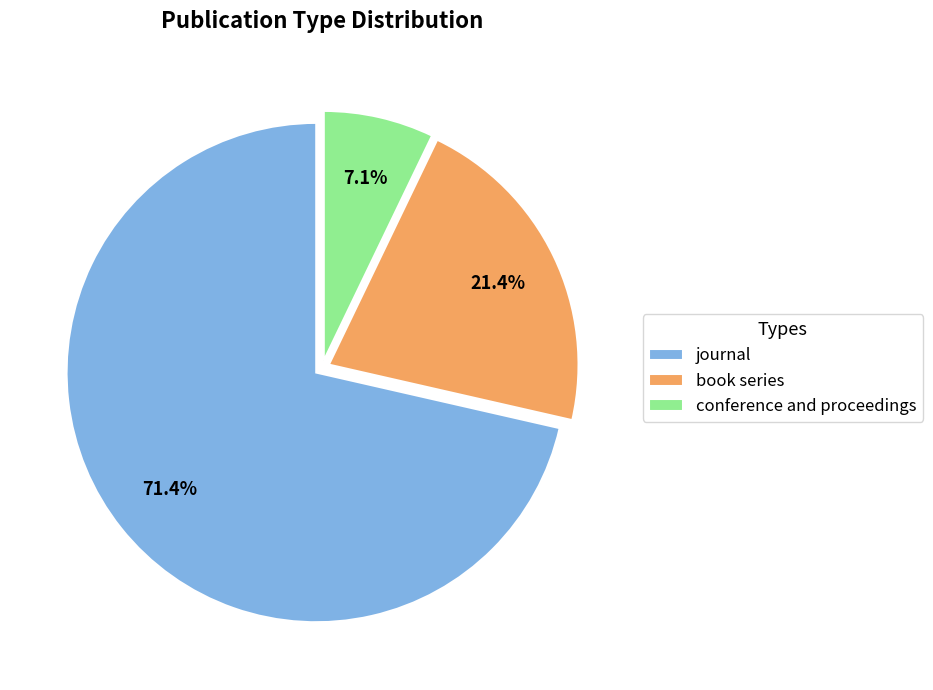

The book series slice represents 21% of the pie. True or false?

True